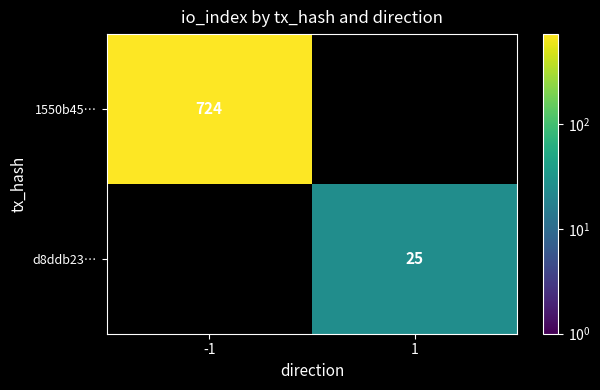

At how many categories does at least one series exceed 171?

1